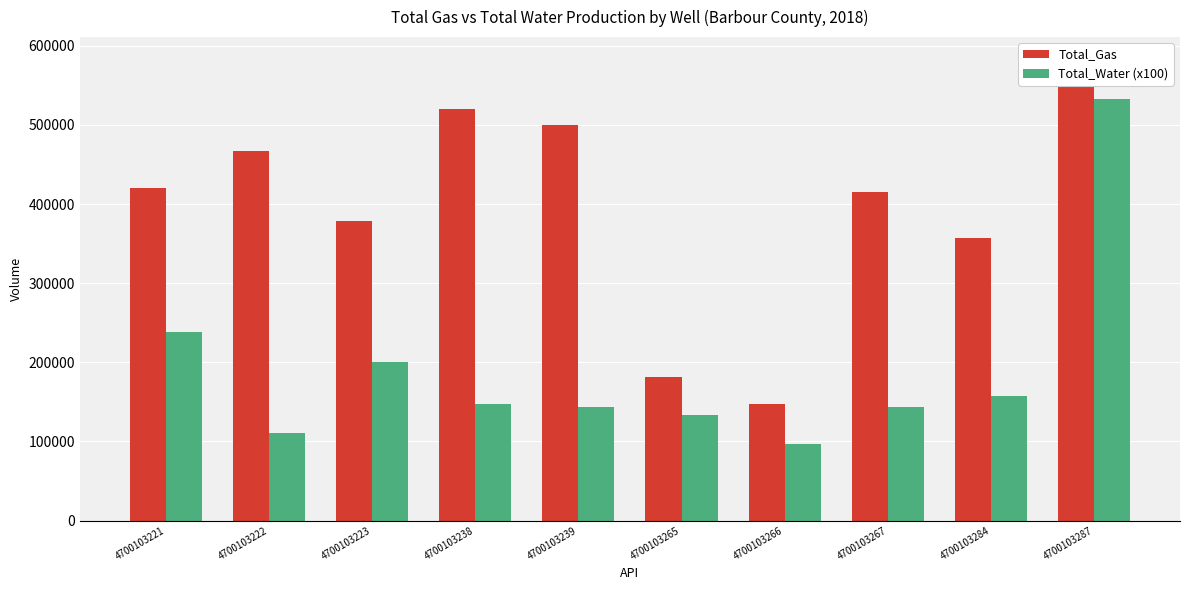

At which category does the chart reach its minimum across all series?

4700103266